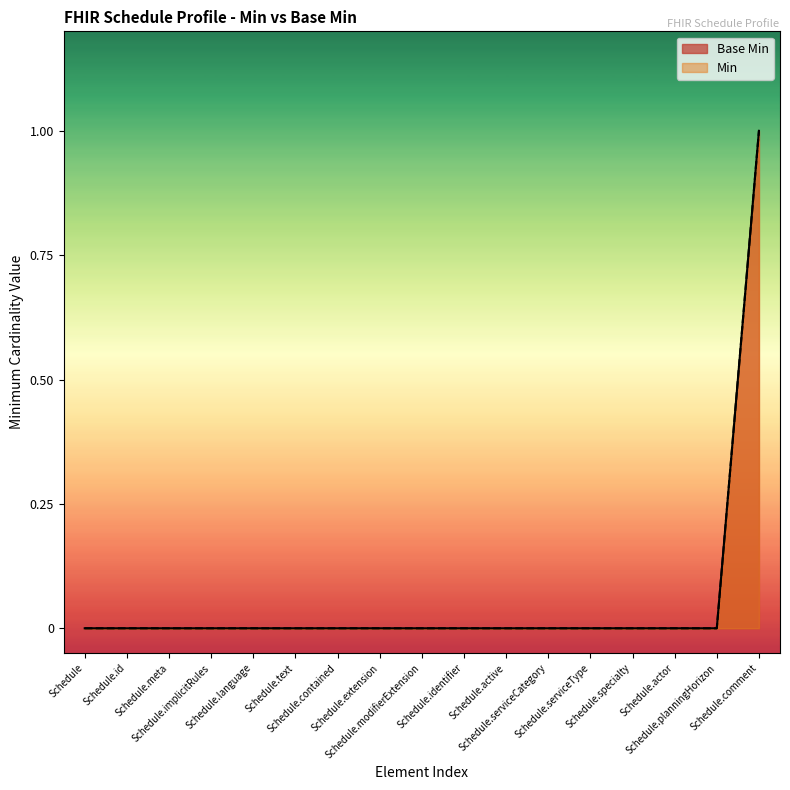

Does the chart display data point markers on the line(s)?

No